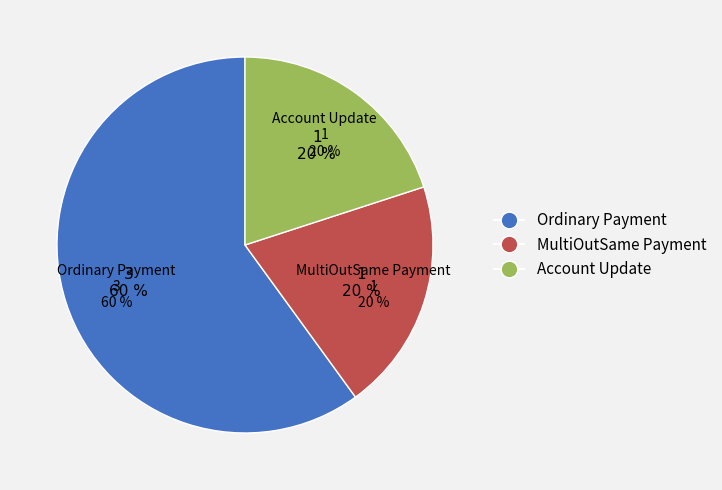

Is there a majority slice in this chart?

Yes